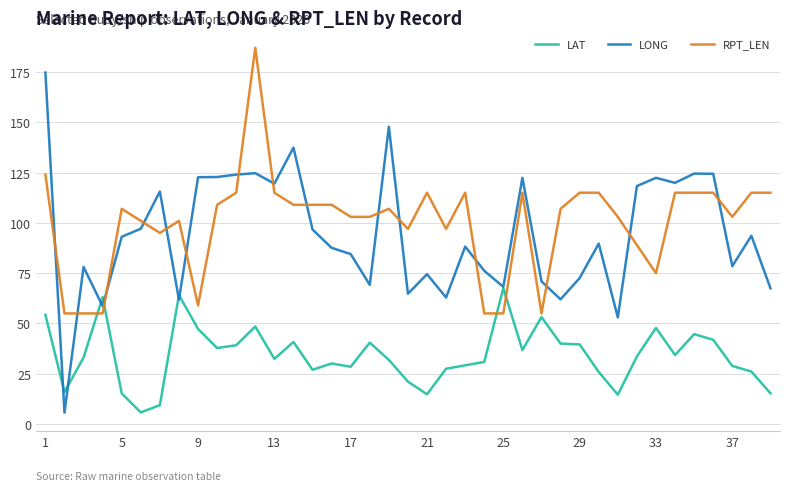

Which series has the largest range (max minus min)?

LONG